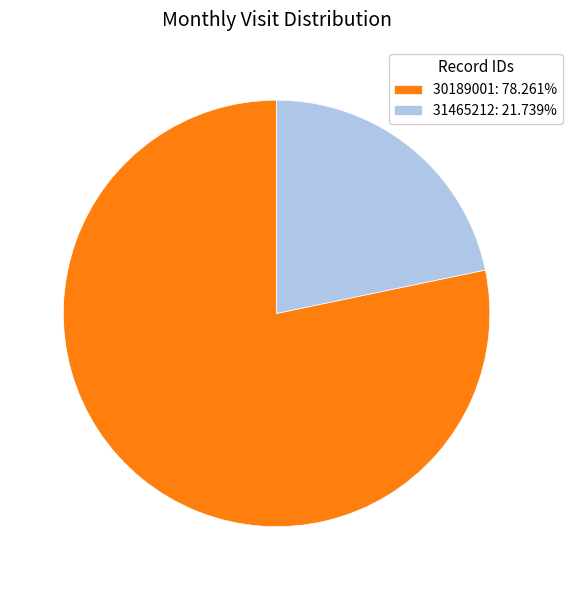

Rank the categories by value from lowest to highest.

31465212, 30189001